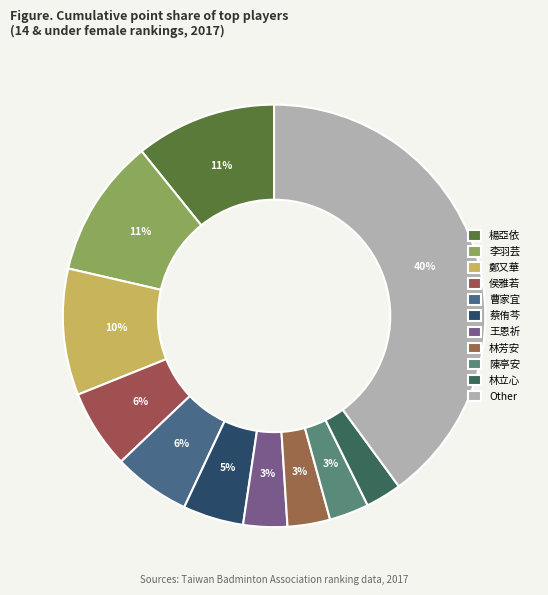

Is there a majority slice in this chart?

No